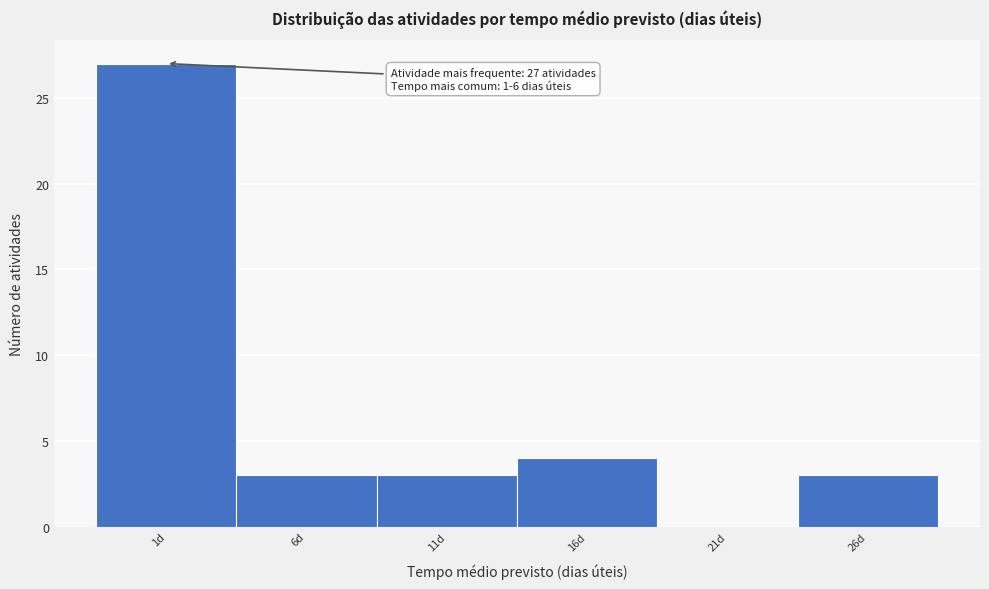

Reading left to right, list all the values displayed in this chart.

1d=27	6d=3	11d=3	16d=4	21d=0	26d=3